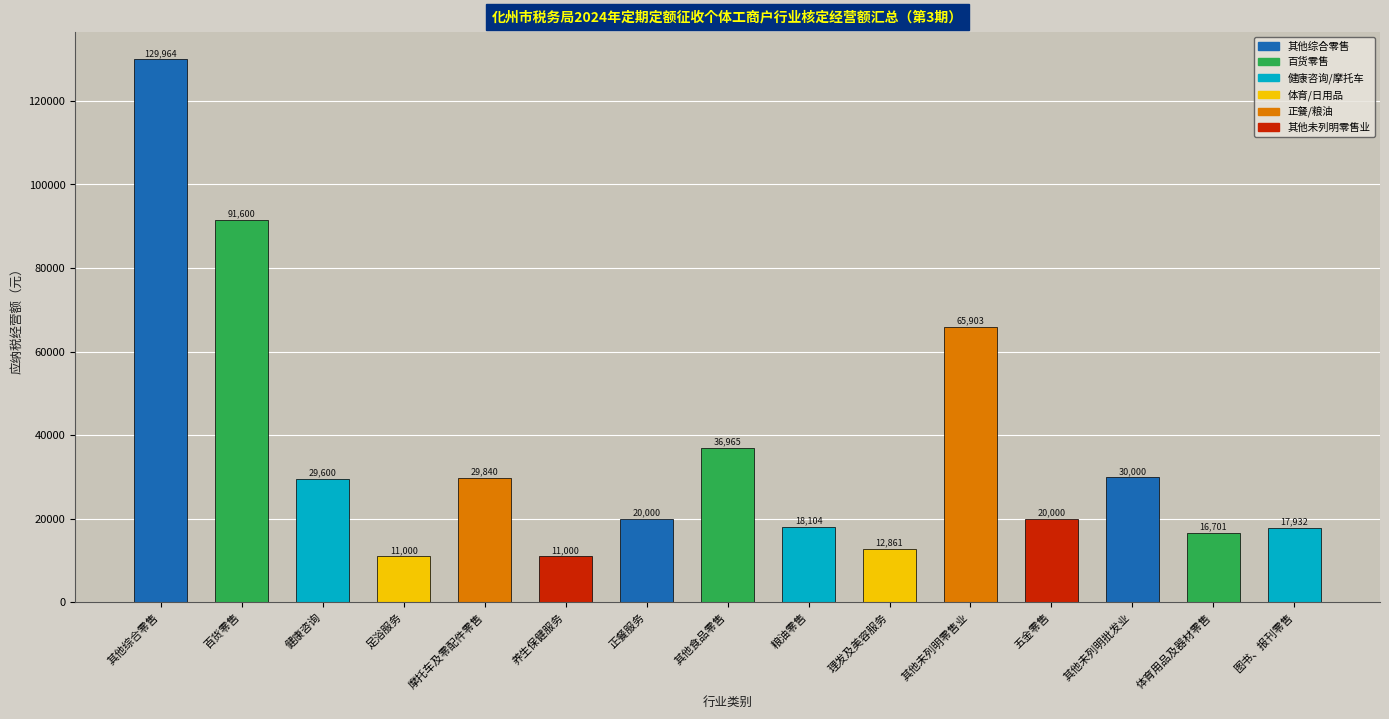

True or false: the data shows 18104.5 at 粮油零售.

True